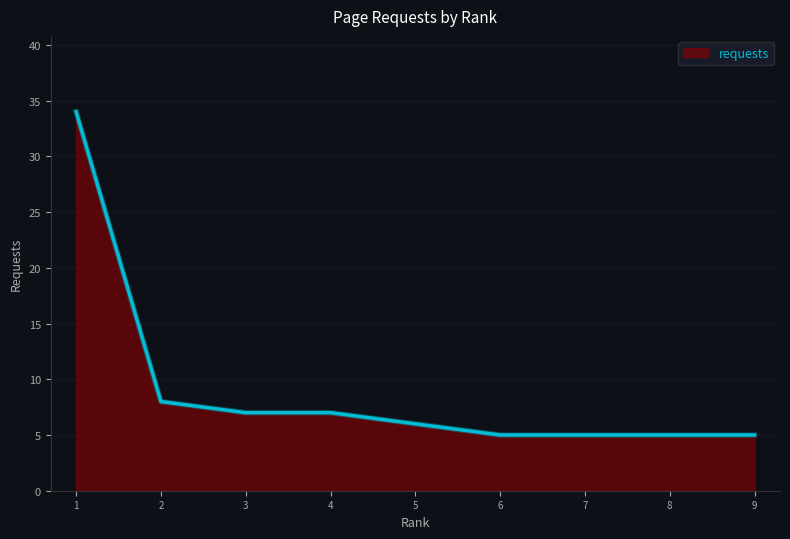

The value at 8 is 2. True or false?

False